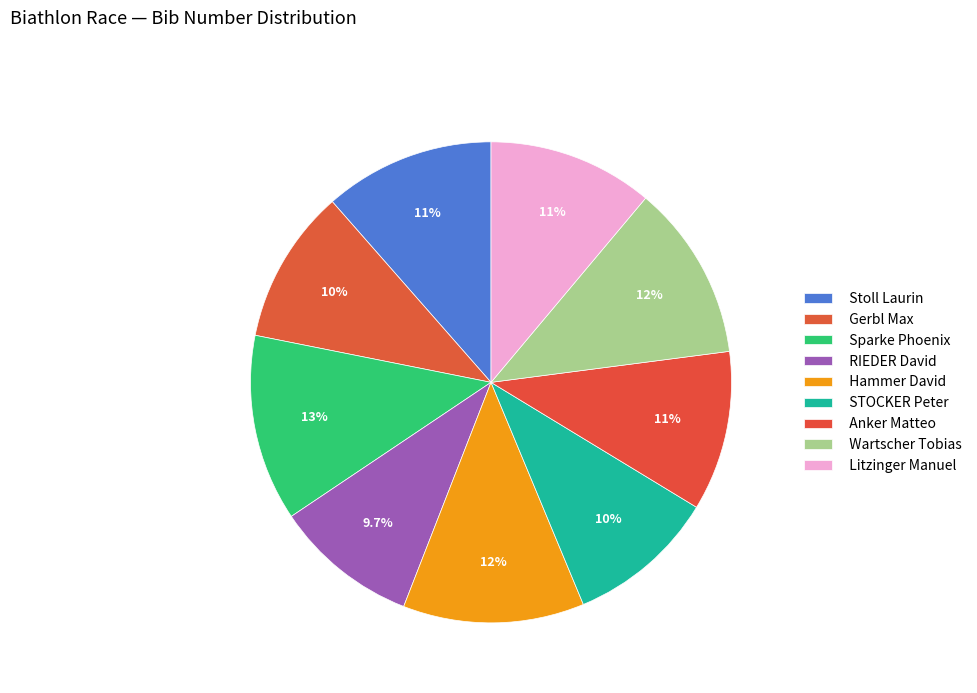

Is it true that Litzinger Manuel is 11% of the pie?

True